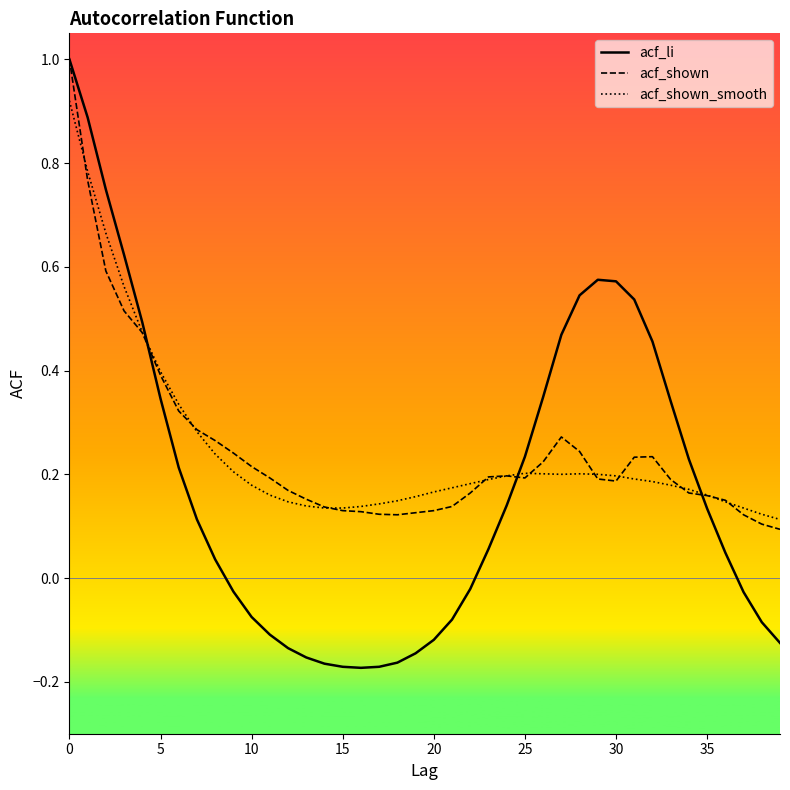

Which series has the largest range (max minus min)?

acf_li